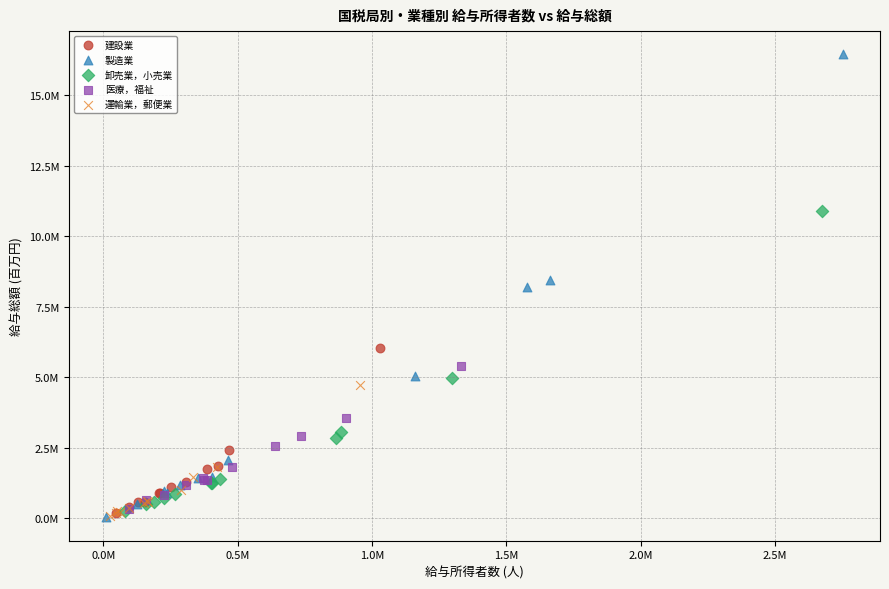

What are all the series names shown in the legend?

建設業, 製造業, 卸売業，小売業, 医療，福祉, 運輸業，郵便業